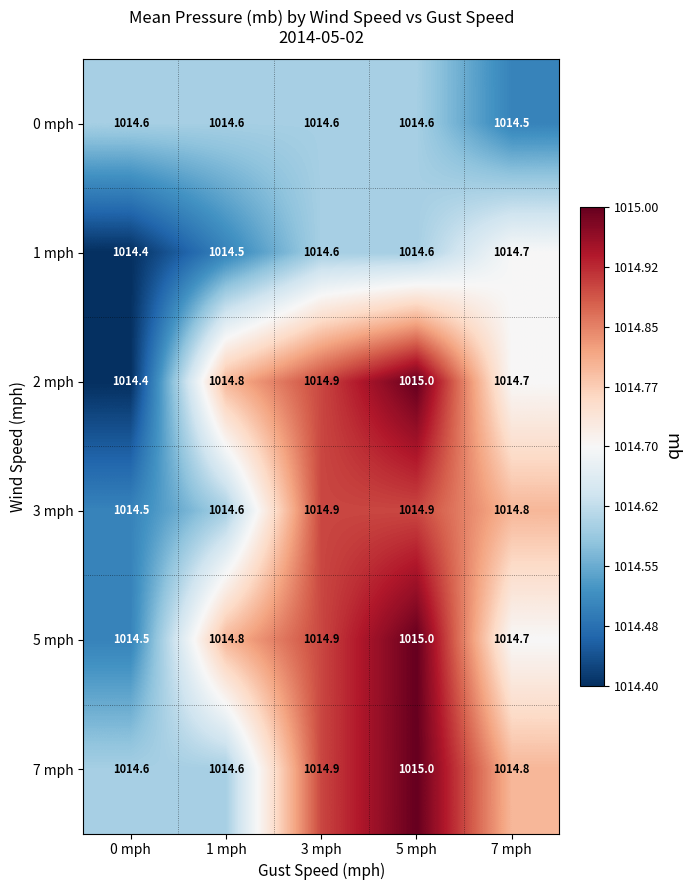

What is the greatest value displayed?

1015.0